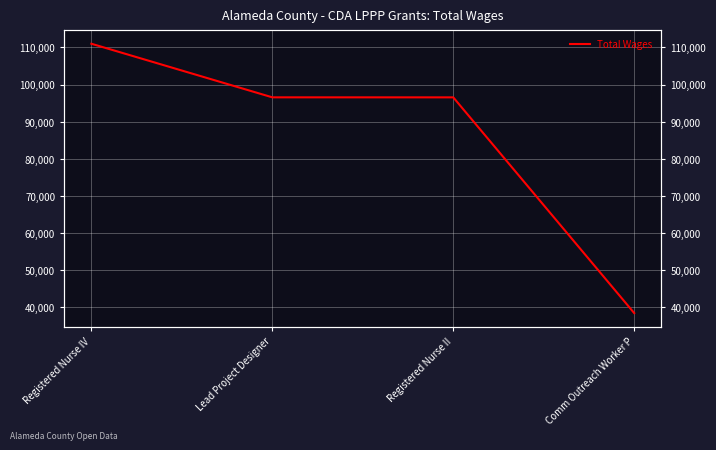

What position from the right is Comm Outreach Worker P?

1